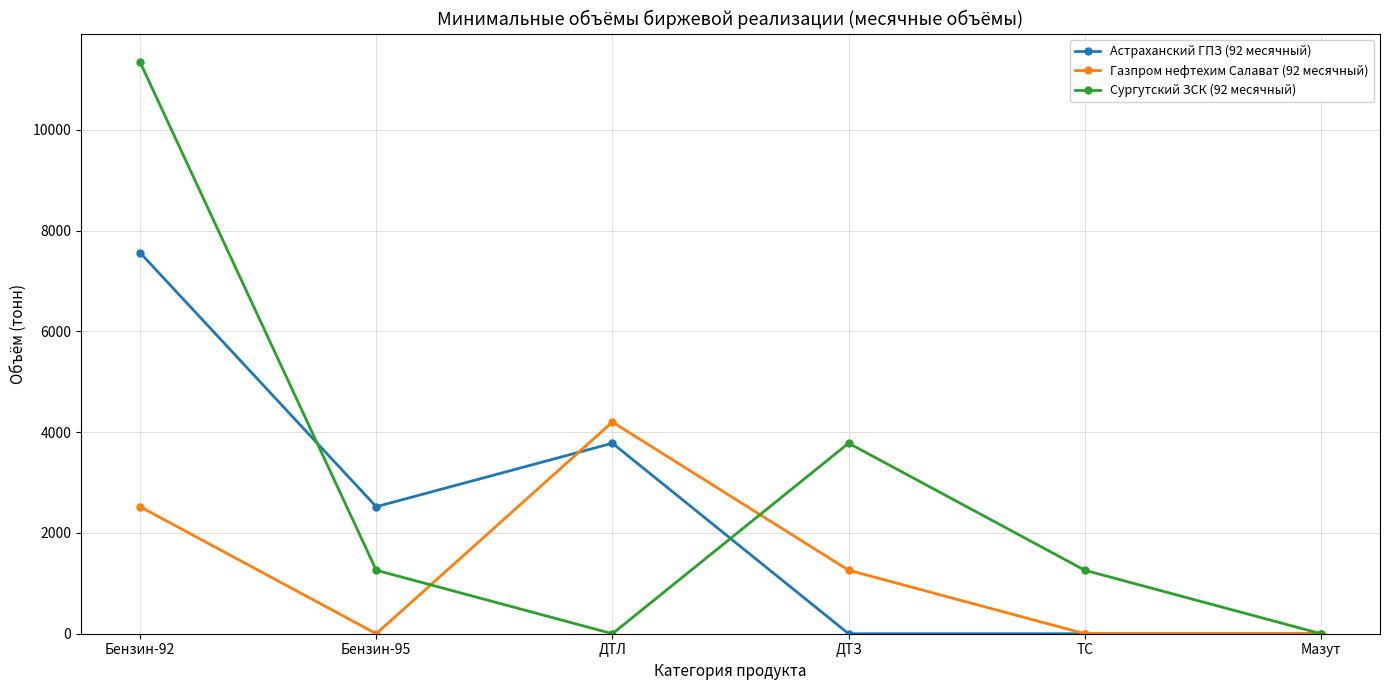

List the series in order of their peak value, lowest first.

Газпром нефтехим Салават (92 месячный), Астраханский ГПЗ (92 месячный), Сургутский ЗСК (92 месячный)